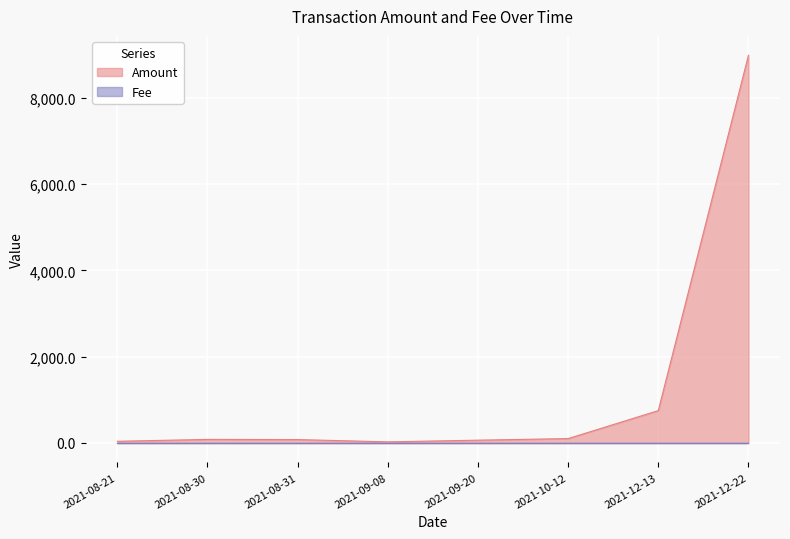

Reading right to left, transcribe all the data shown in this chart.

2021-12-22=8989.6	2021-12-13=751.1	2021-10-12=102.2	2021-09-20=65.3	2021-09-08=26.3	2021-08-31=79.3	2021-08-30=83.1	2021-08-21=39.6